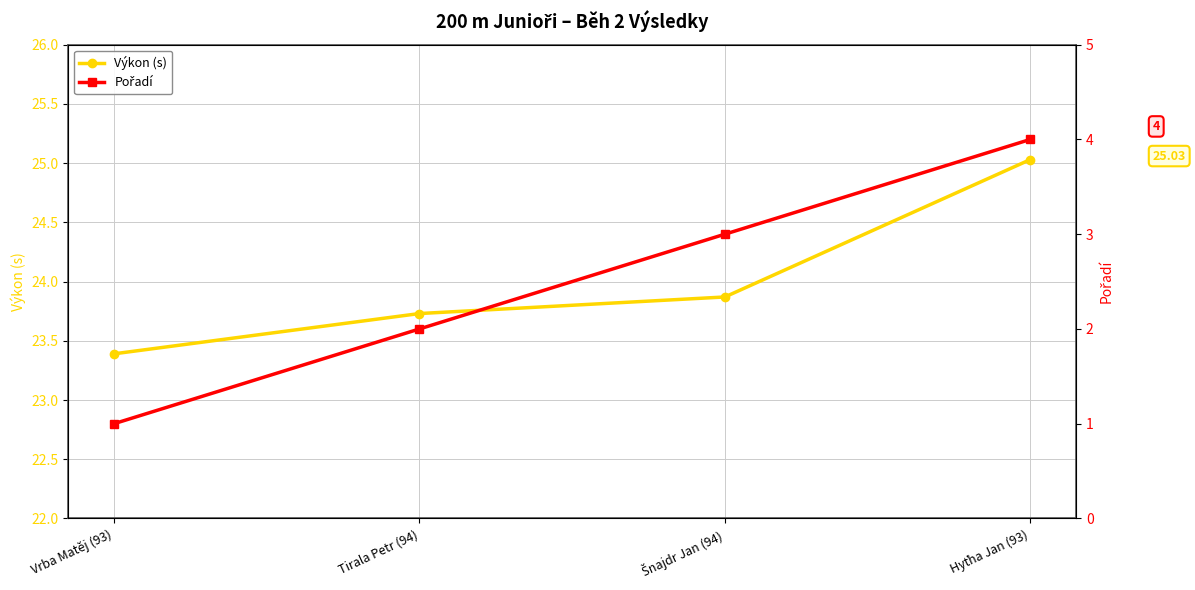

True or false: Pořadí and Výkon (s) intersect in this chart.

False